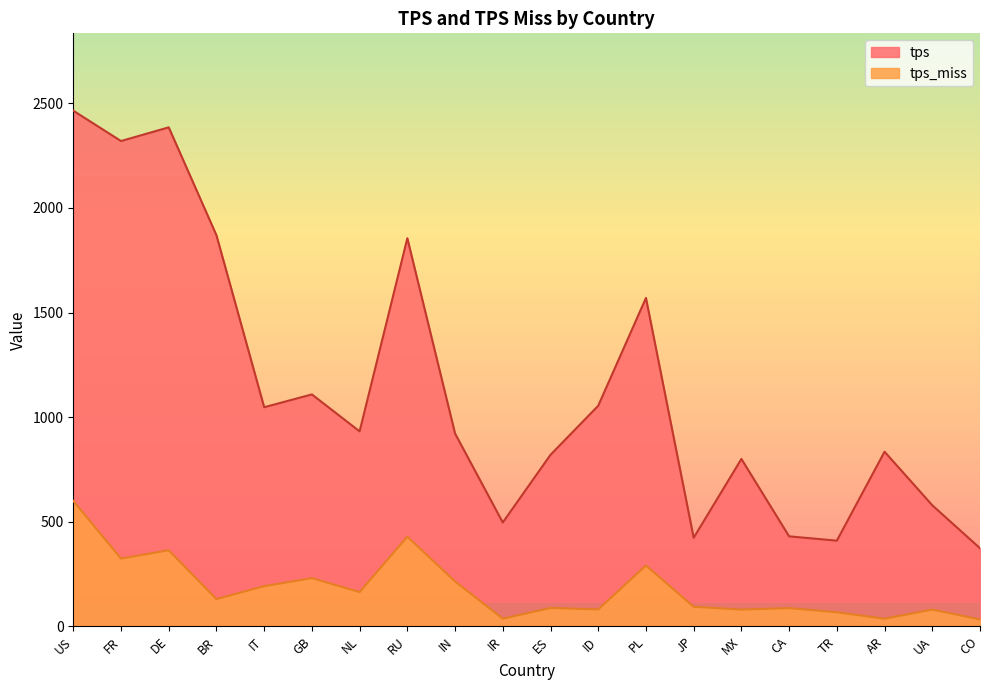

How many series are shown in this chart?

2